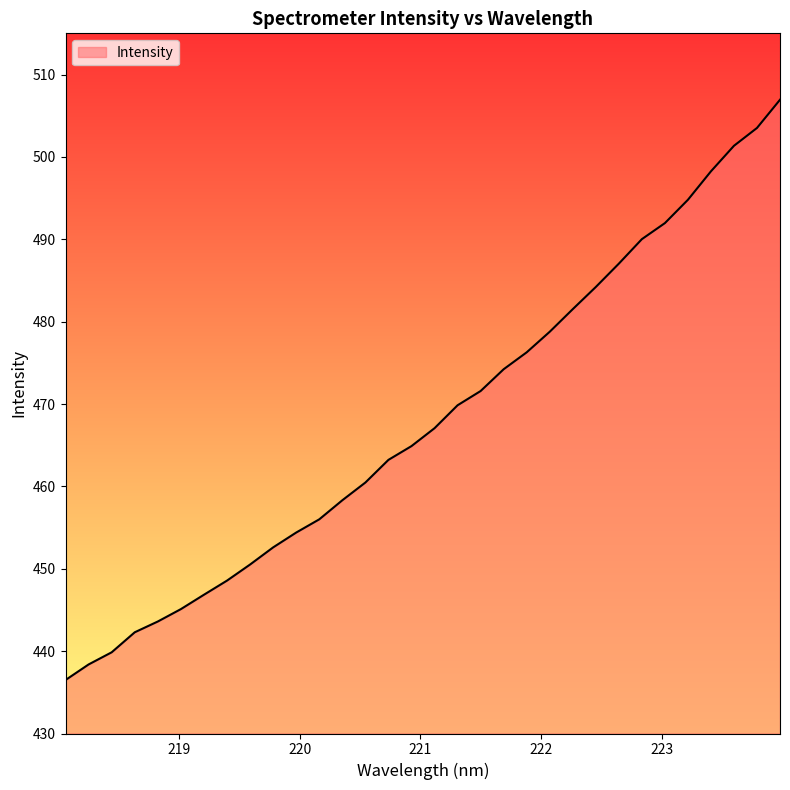

How many values are below 467?

16